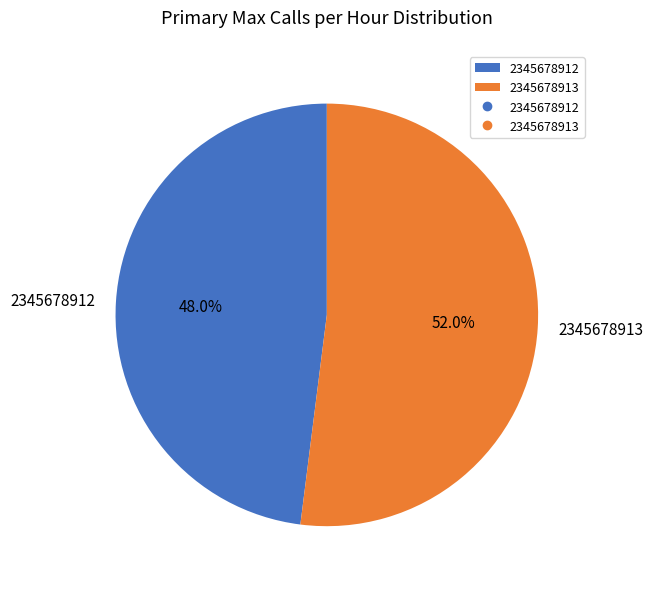

What is the smallest slice in the pie chart?

2345678912